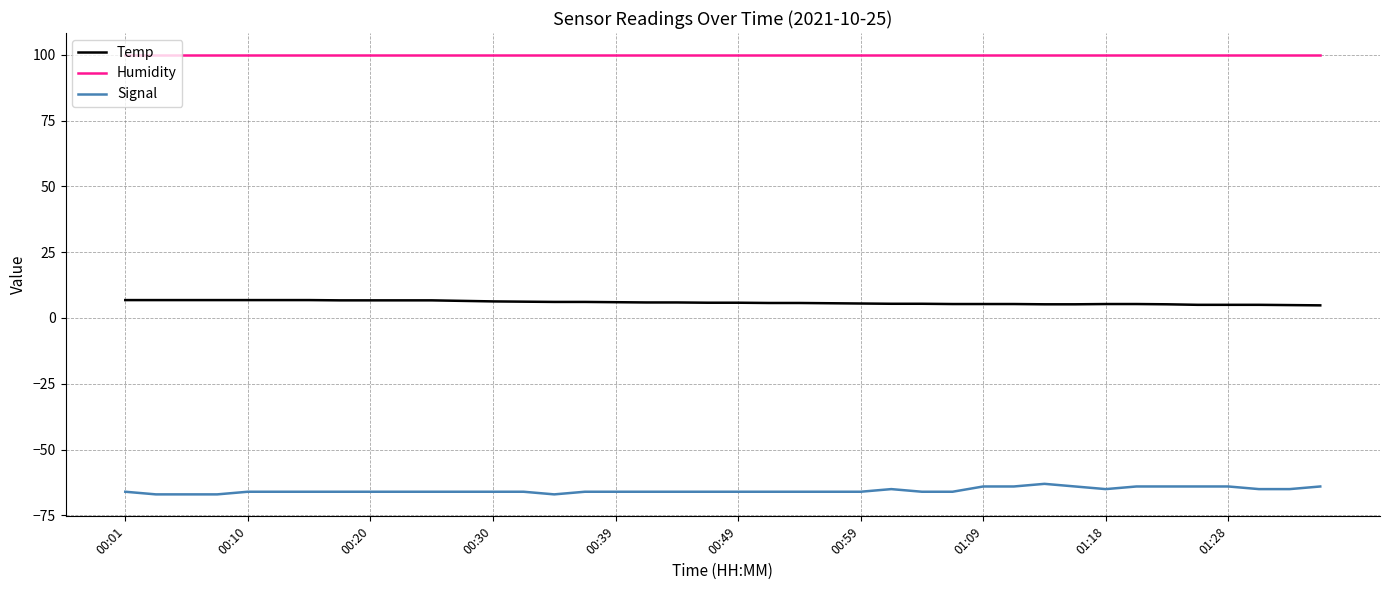

True or false: Temp and Humidity intersect in this chart.

False